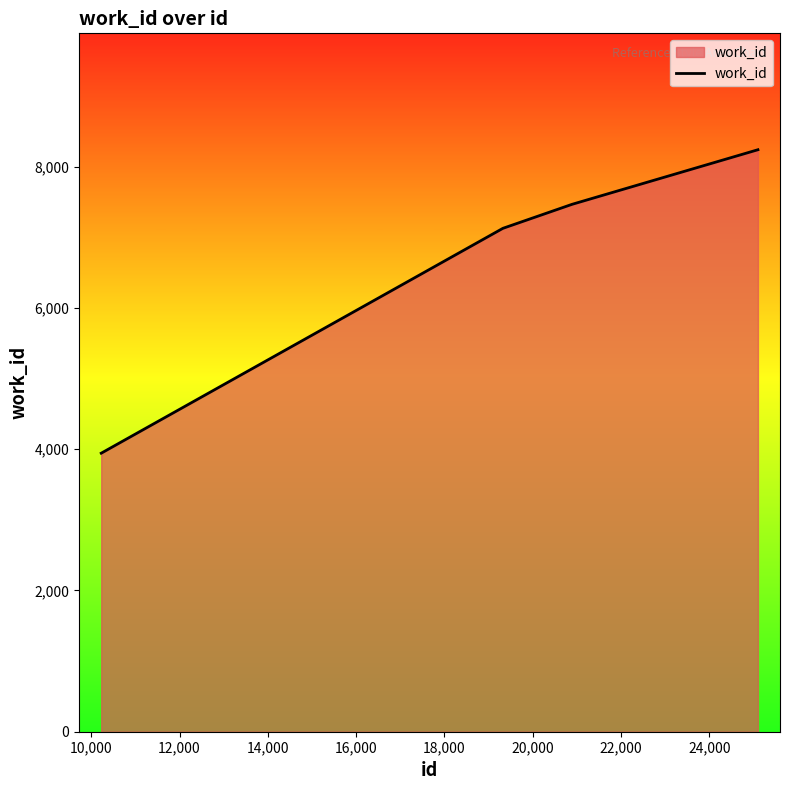

What is the maximum value shown in the chart?

8241